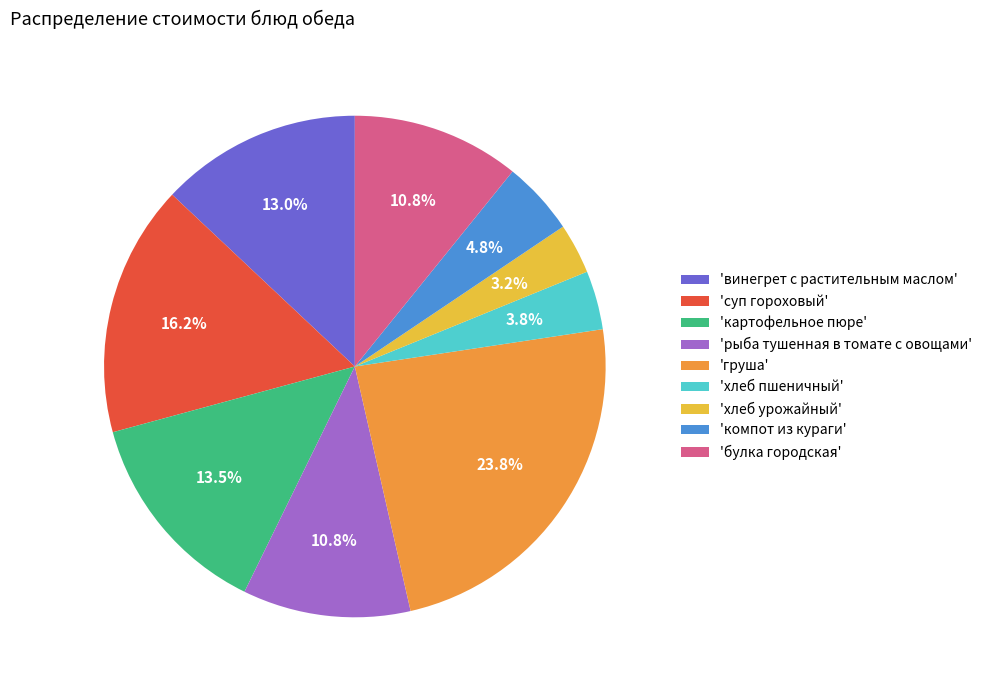

Does 'рыба тушенная в томате с овощами' represent more than half of the total?

No